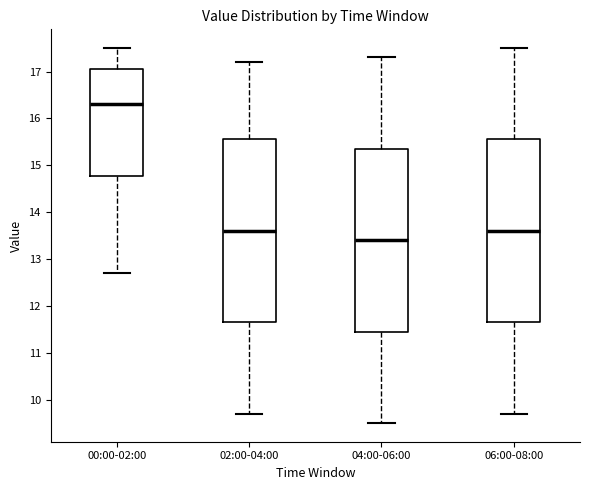

Reading left to right, read every box against the y-axis: the position of its median line, the range the box covers, and the ends of its whiskers. The values are not printed on the chart, so give them approximately, as read against the axis.

00:00-02:00: median 16.3, box 14.8 to 17.1, whiskers 12.7 to 17.5
02:00-04:00: median 13.6, box 11.7 to 15.6, whiskers 9.7 to 17.2
04:00-06:00: median 13.4, box 11.5 to 15.4, whiskers 9.5 to 17.3
06:00-08:00: median 13.6, box 11.7 to 15.6, whiskers 9.7 to 17.5